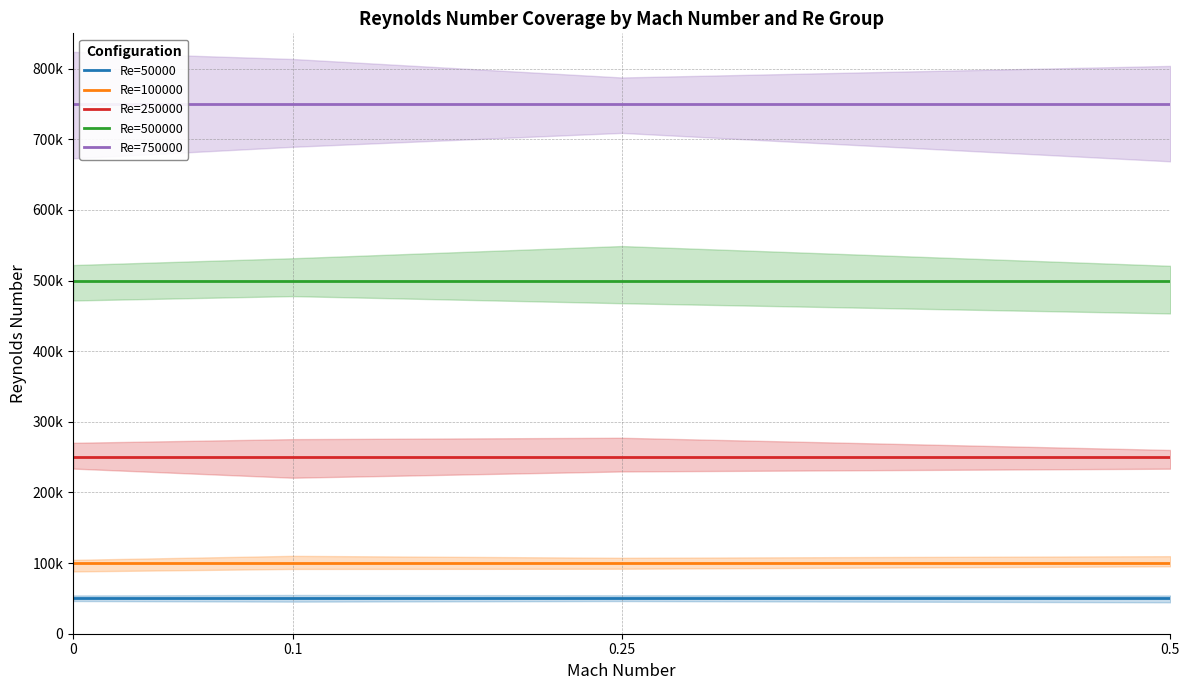

Reading right to left, what are all the values shown in this chart?

Re=50000: 50000	50000	50000	50000
Re=100000: 100000	100000	100000	100000
Re=250000: 250000	250000	250000	250000
Re=500000: 500000	500000	500000	500000
Re=750000: 750000	750000	750000	750000